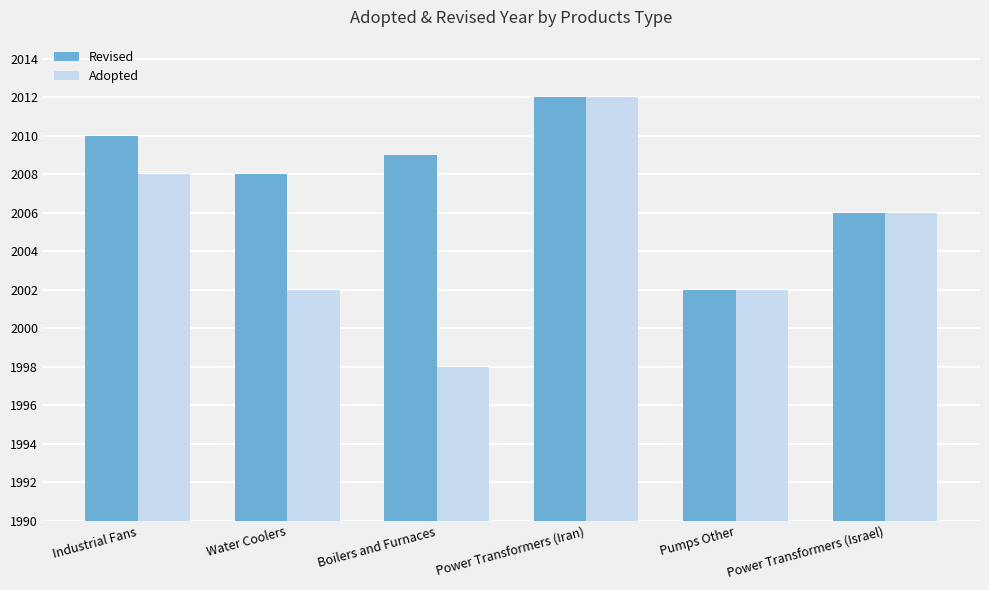

At which category does the chart reach its peak across all series?

Power Transformers (Iran)